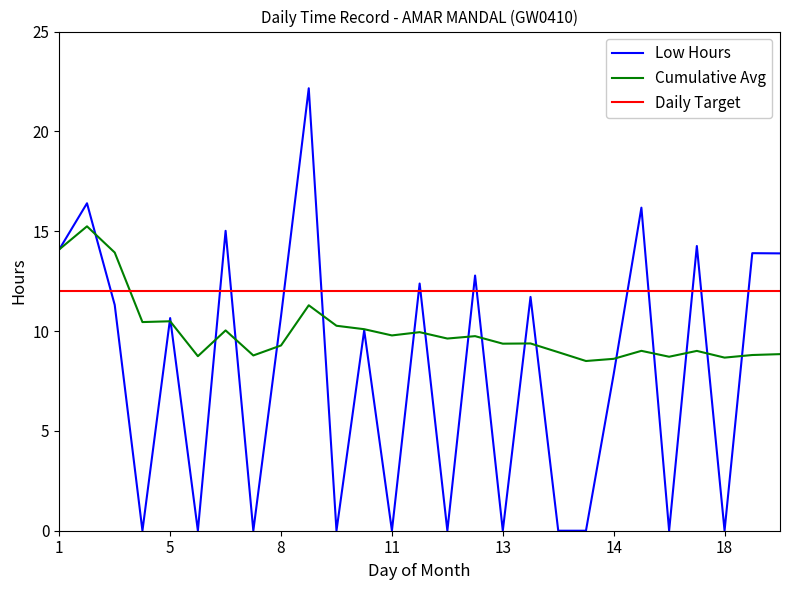

Which series has the widest spread of values?

Low Hours